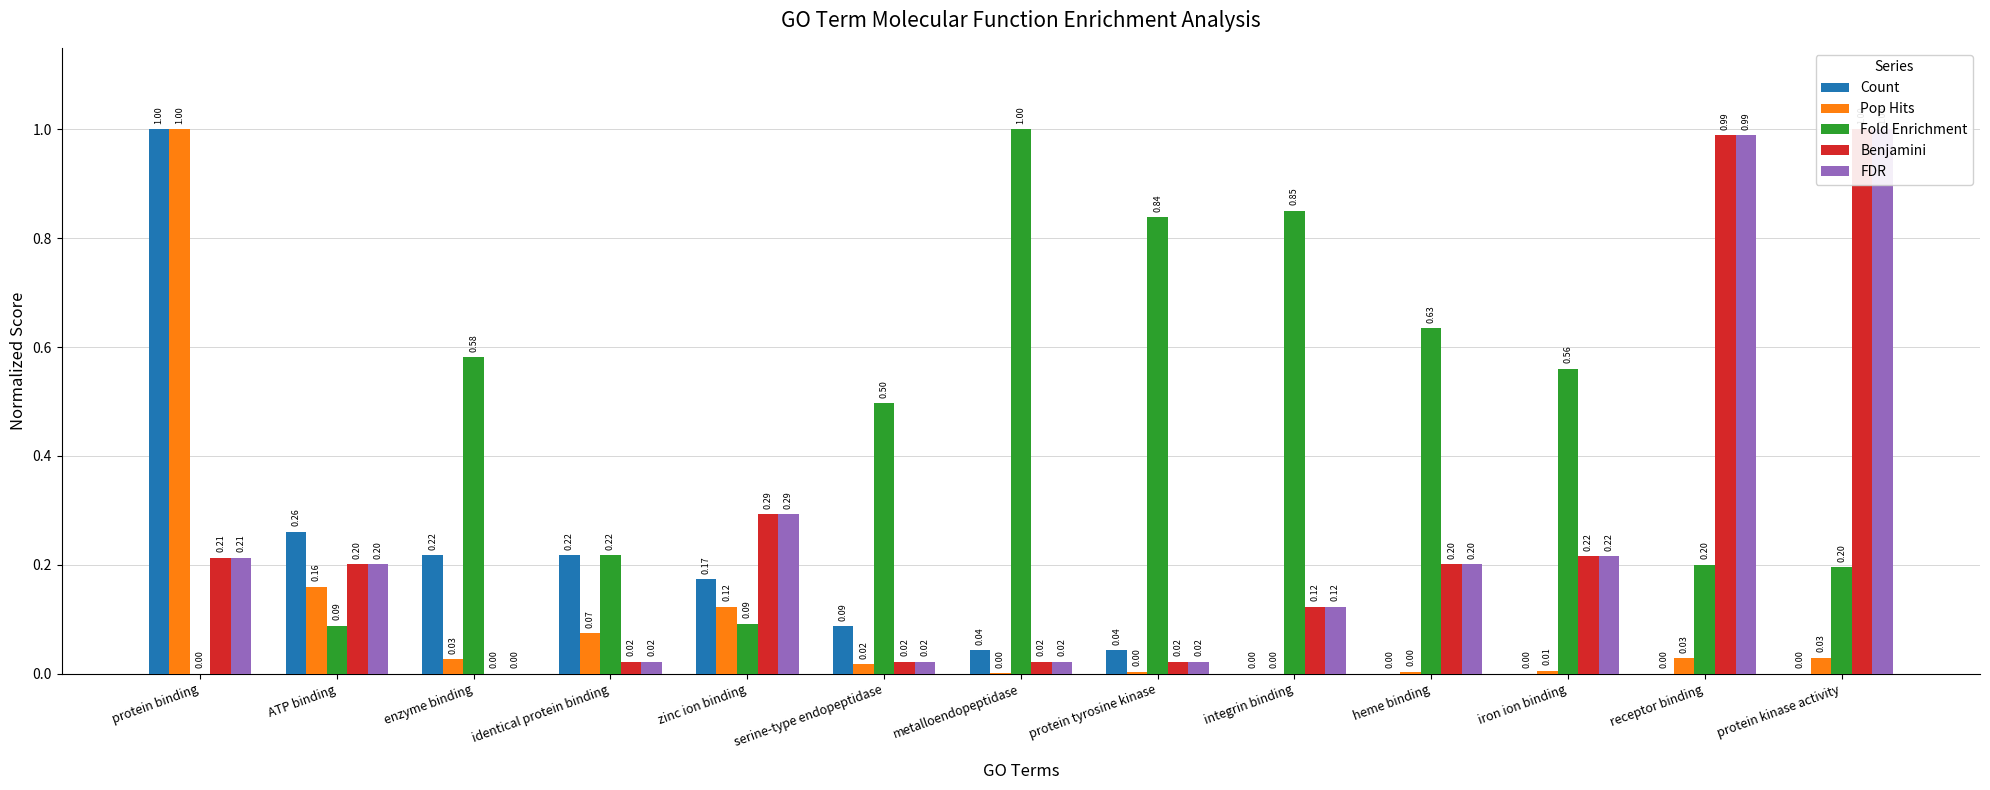

The Count series shows 0.0 at protein kinase activity. True or false?

True